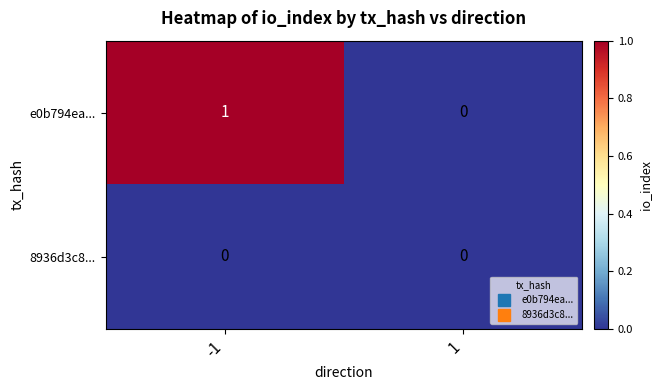

Rank the series by their maximum value, from lowest to highest.

8936d3c8..., e0b794ea...